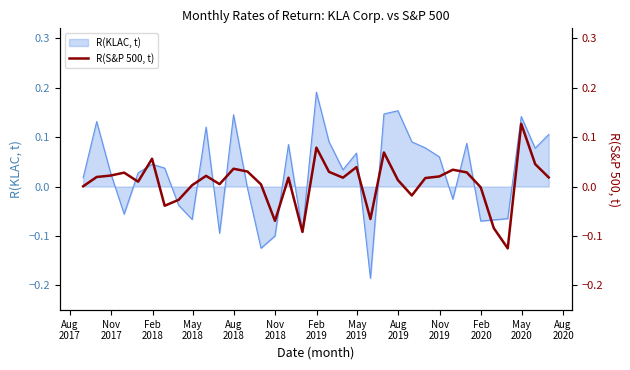

Reading left to right, extract all data points from this chart.

0.0	0.0	0.0	0.0	0.0	0.1	-0.0	-0.0	0.0	0.0	0.0	0.0	0.0	0.0	-0.1	0.0	-0.1	0.1	0.0	0.0	0.0	-0.1	0.1	0.0	-0.0	0.0	0.0	0.0	0.0	-0.0	-0.1	-0.1	0.1	0.0	0.0